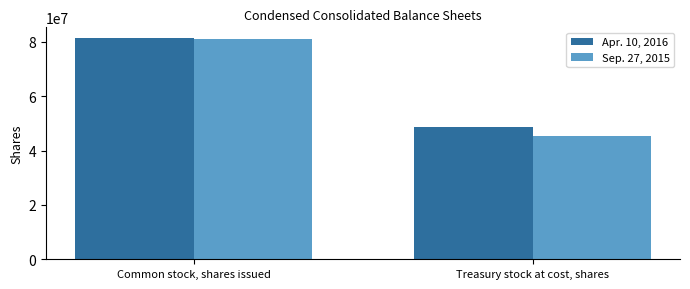

Reading left to right, what are all the values shown in this chart?

Apr. 10, 2016: 81306567	48765738
Sep. 27, 2015: 81096156	45314529